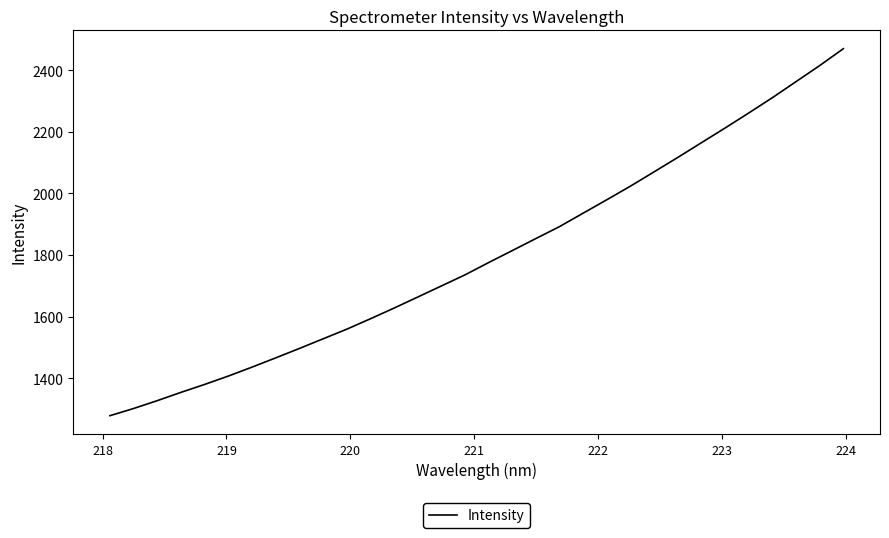

What is the difference between the maximum and minimum values?

1191.8